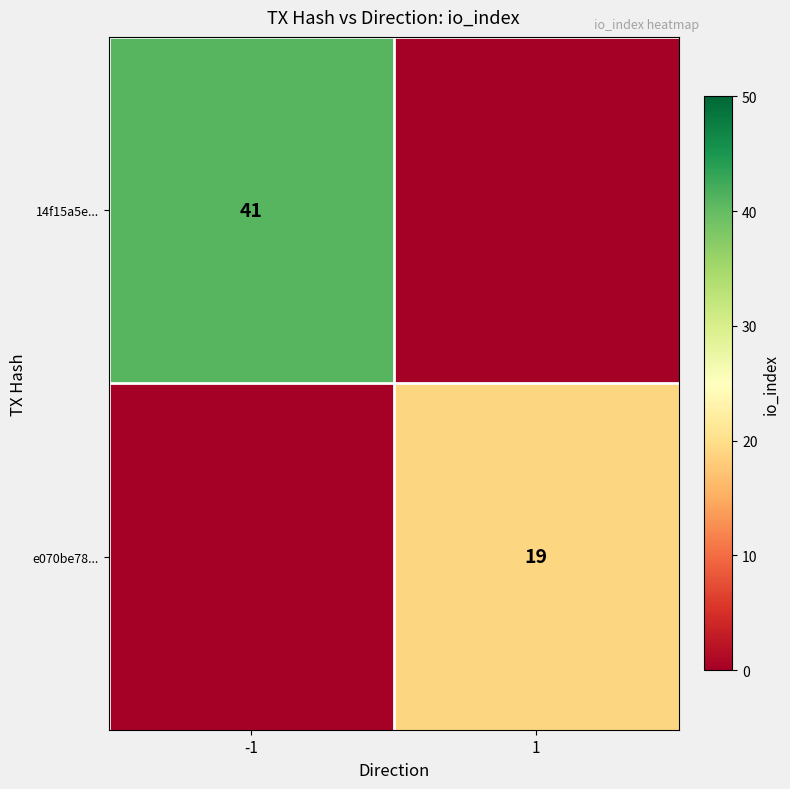

Is it true that e070be78... equals 7 at 1?

False